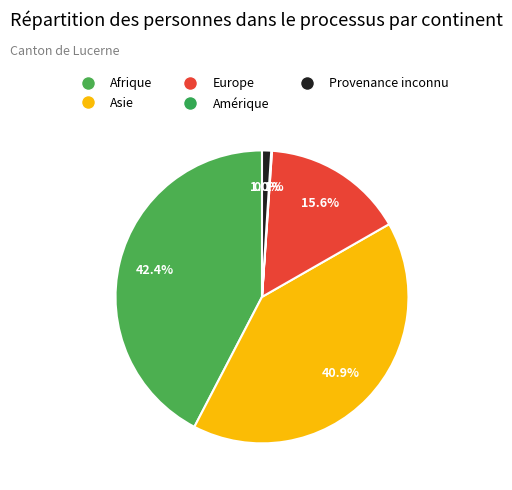

Rank the categories by value from lowest to highest.

Amérique, Provenance inconnu, Europe, Asie, Afrique